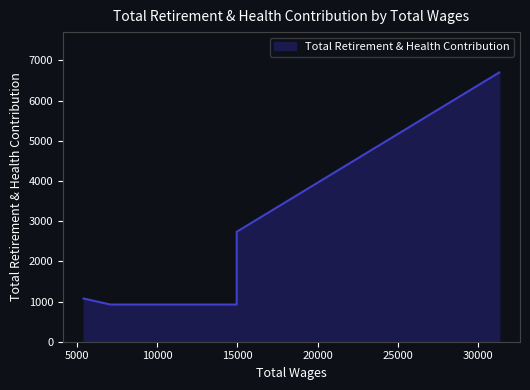

Rank the categories by value from highest to lowest.

31312.0, 14964.0, 5434.0, 14964.0, 7094.0